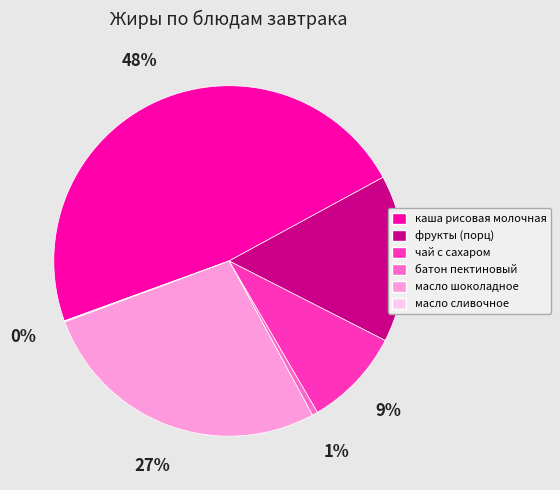

True or false: чай с сахаром accounts for 21% of the total.

False